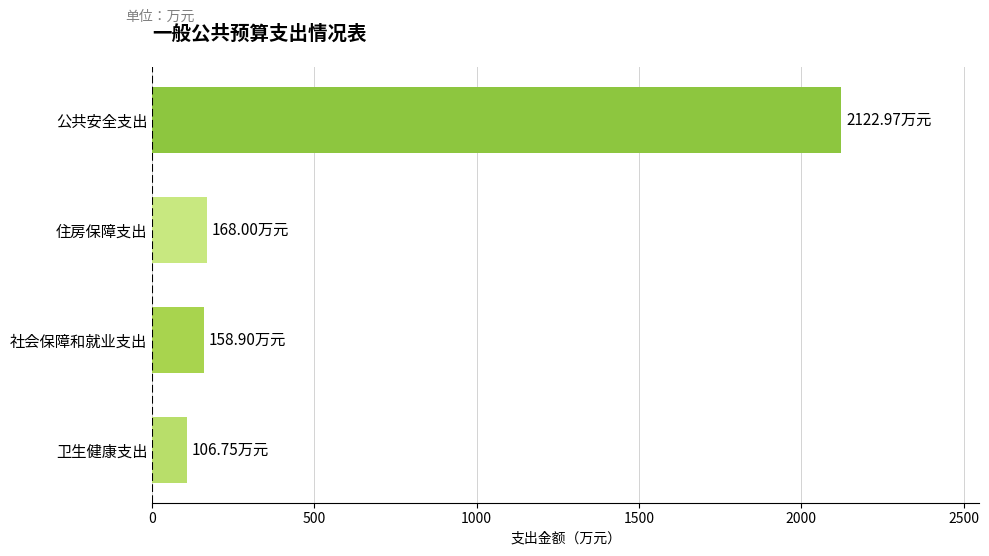

Which has a higher value, 住房保障支出 or 卫生健康支出?

住房保障支出